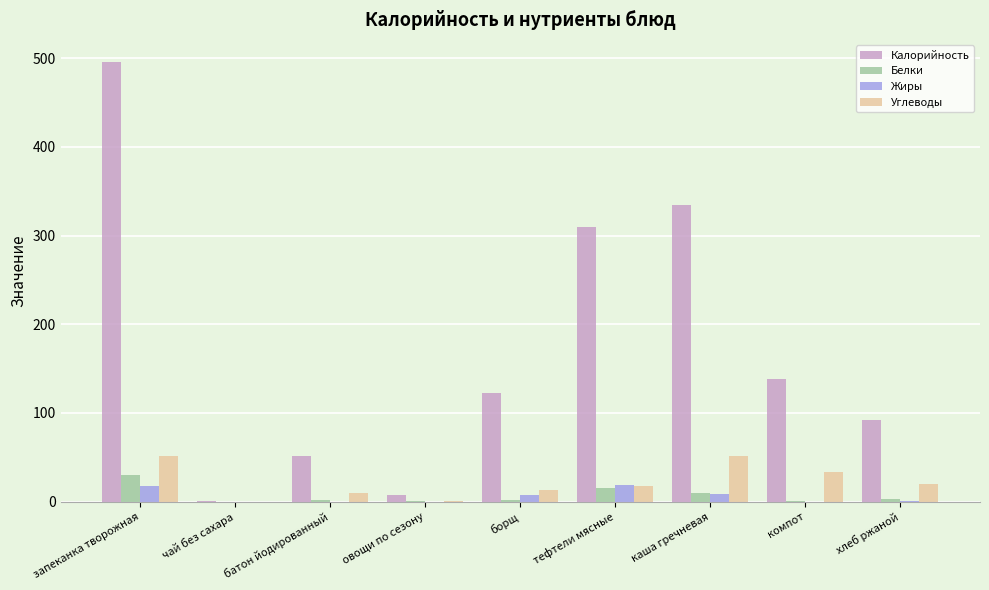

What is the approximate value of Углеводы at запеканка творожная?

51.9